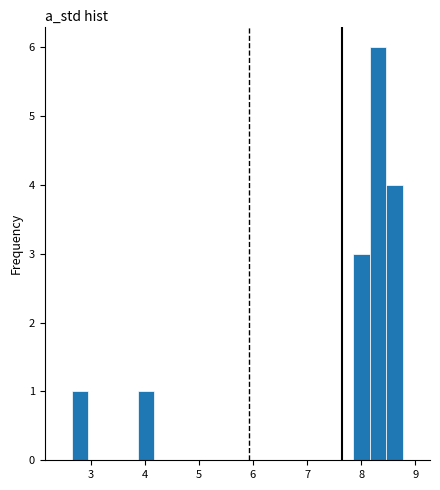

Around what value on the x-axis is the tallest bar? Give the approximate position of its centre, as read against the axis.

8.3